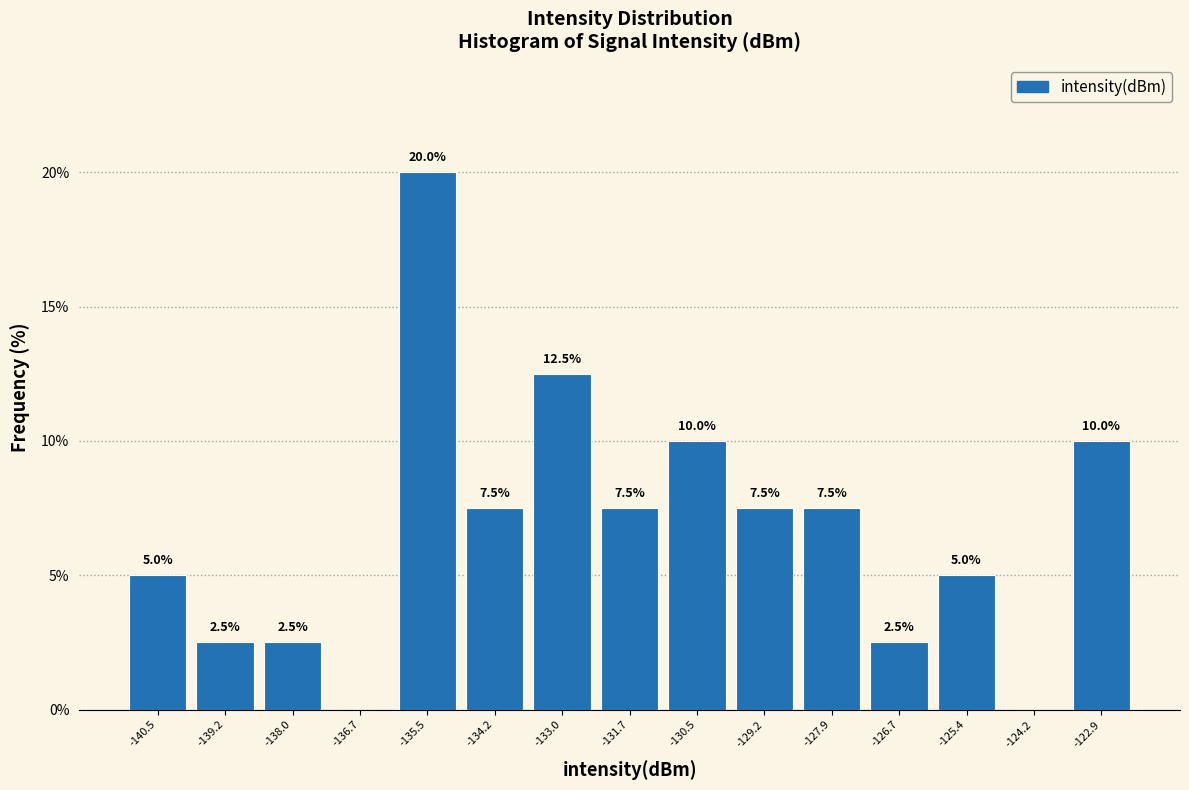

Over which range of the x-axis is the bar tallest?

-136.2 to -134.8